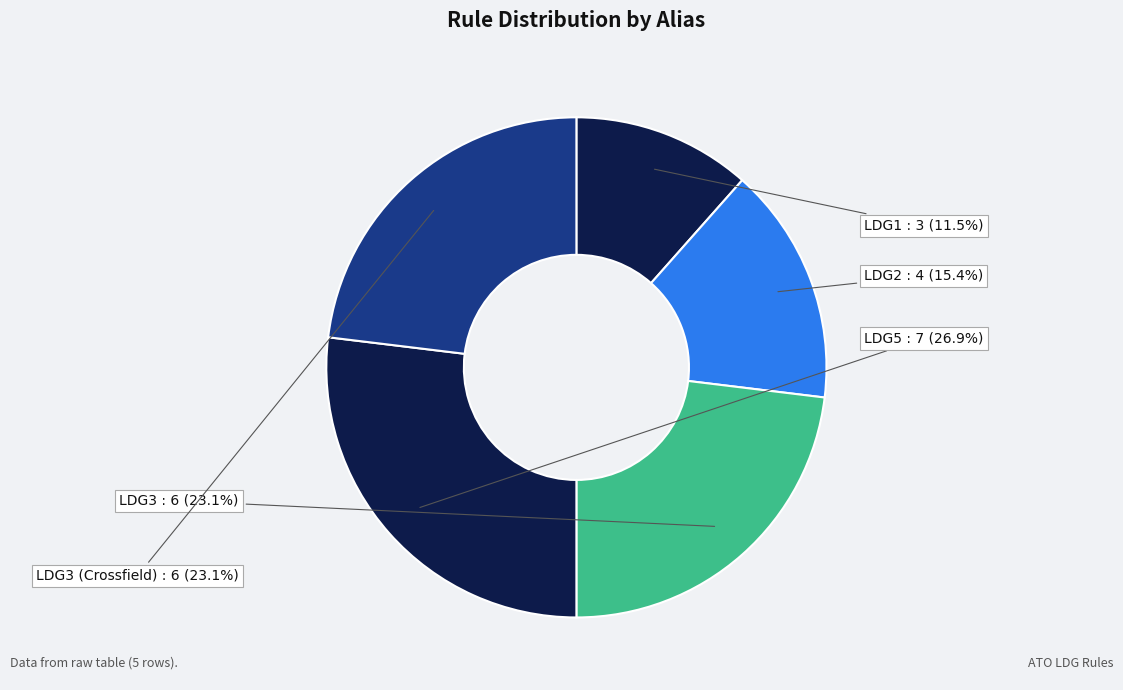

Which slice is the largest?

LDG5